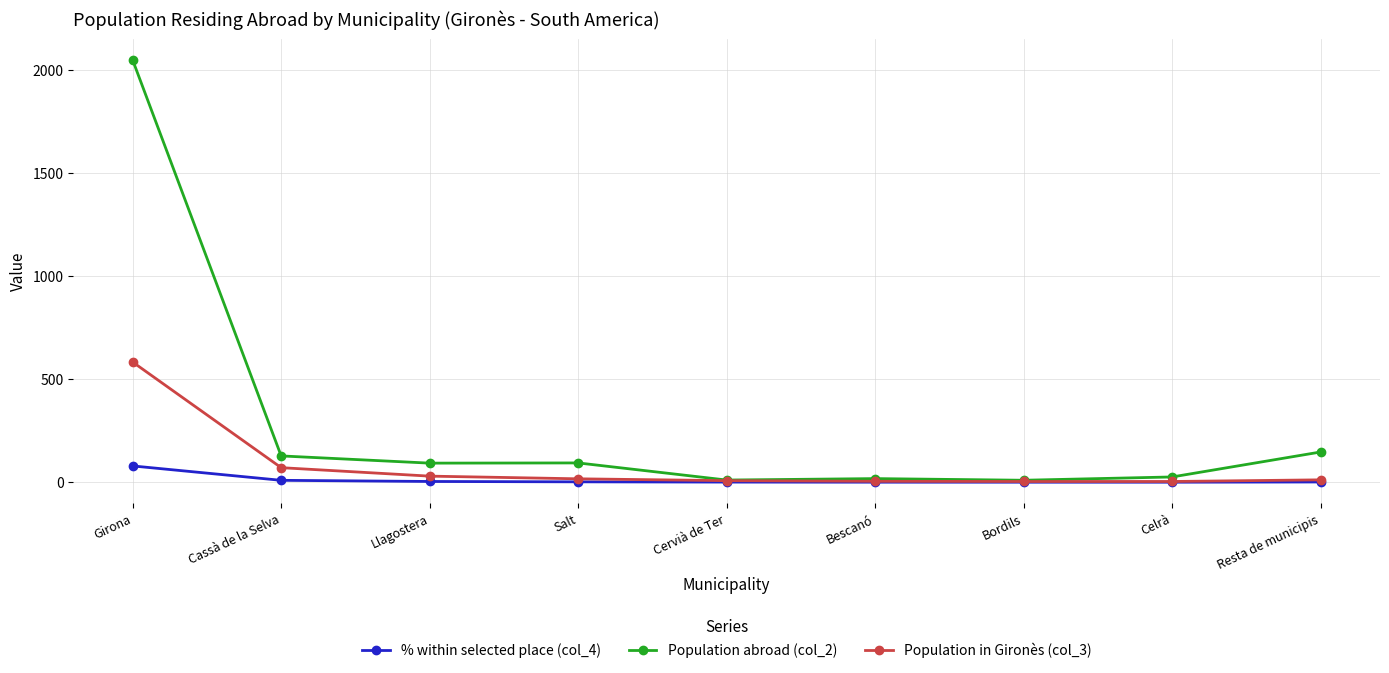

List the series in order of their peak value, highest first.

Population abroad (col_2), Population in Gironès (col_3), % within selected place (col_4)